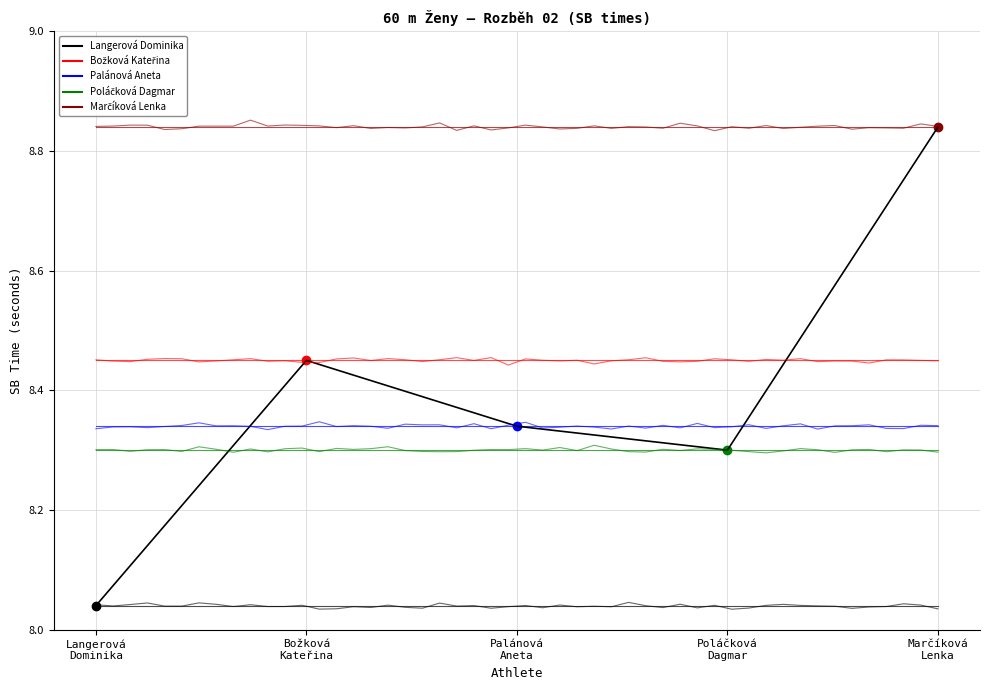

At how many categories does at least one series exceed 8?

5